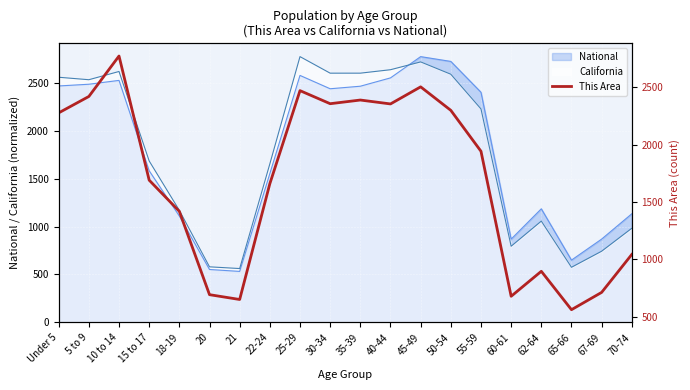

What position from the right is 55-59?

6